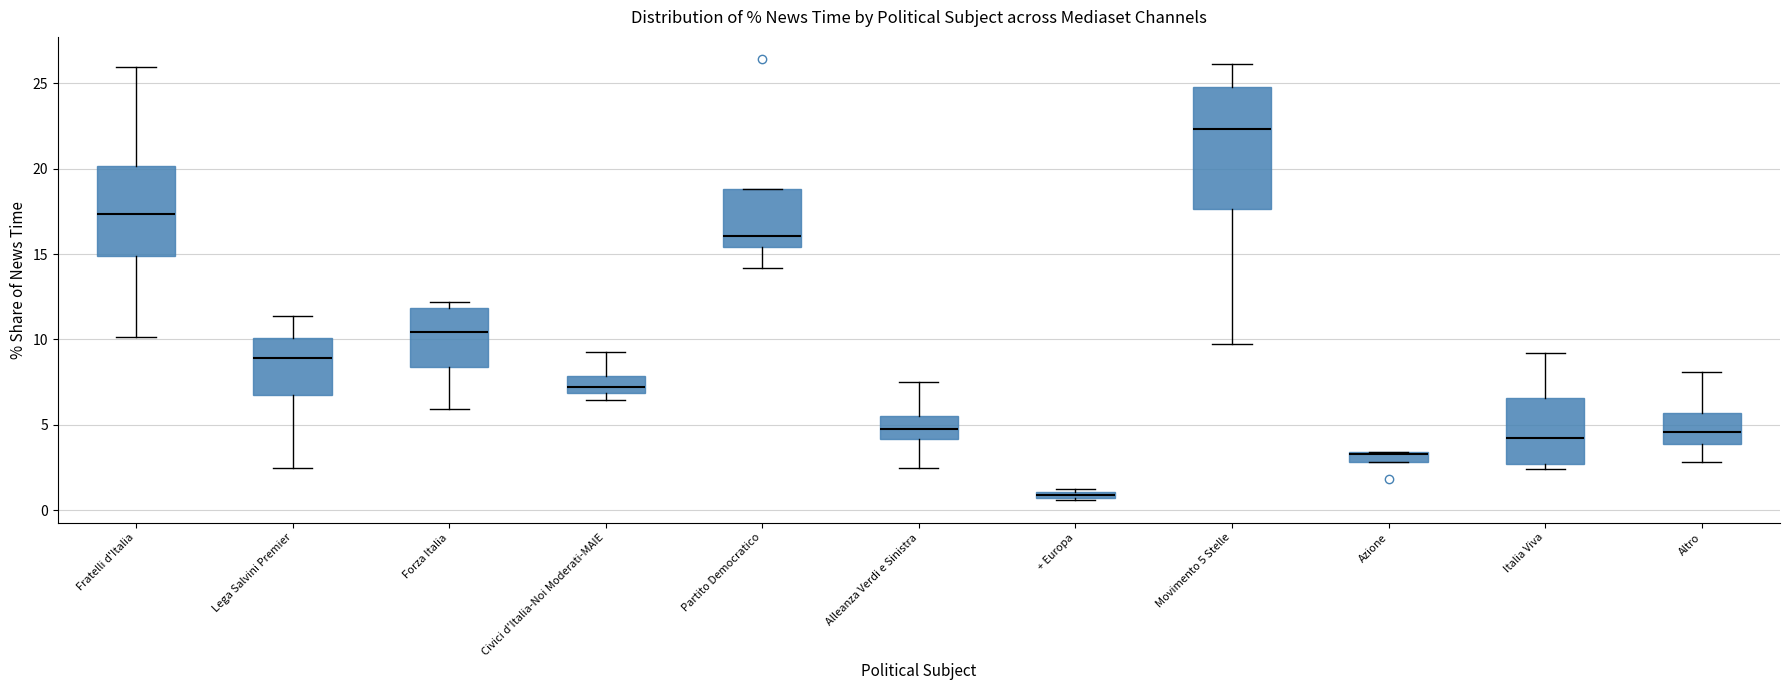

Comparing the boxes themselves (not the whiskers), which one is the tallest?

Movimento 5 Stelle